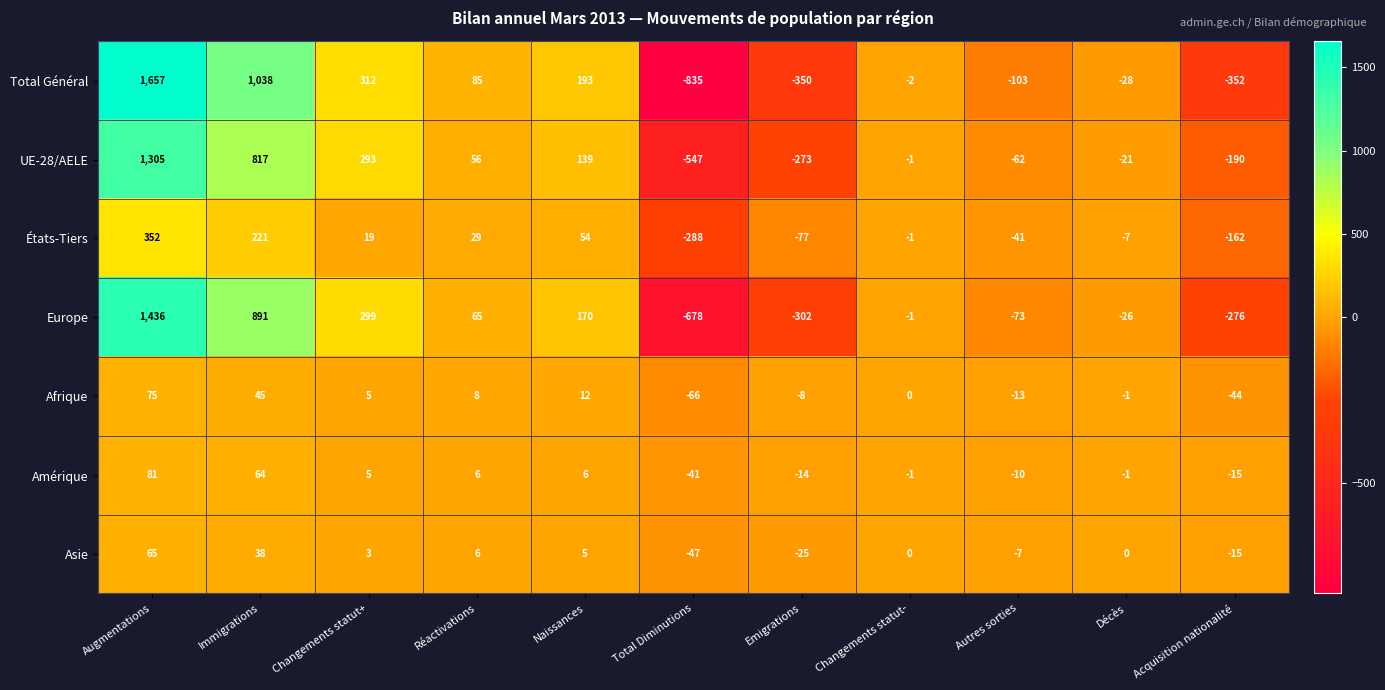

The value of Amérique at Réactivations is 2. True or false?

False